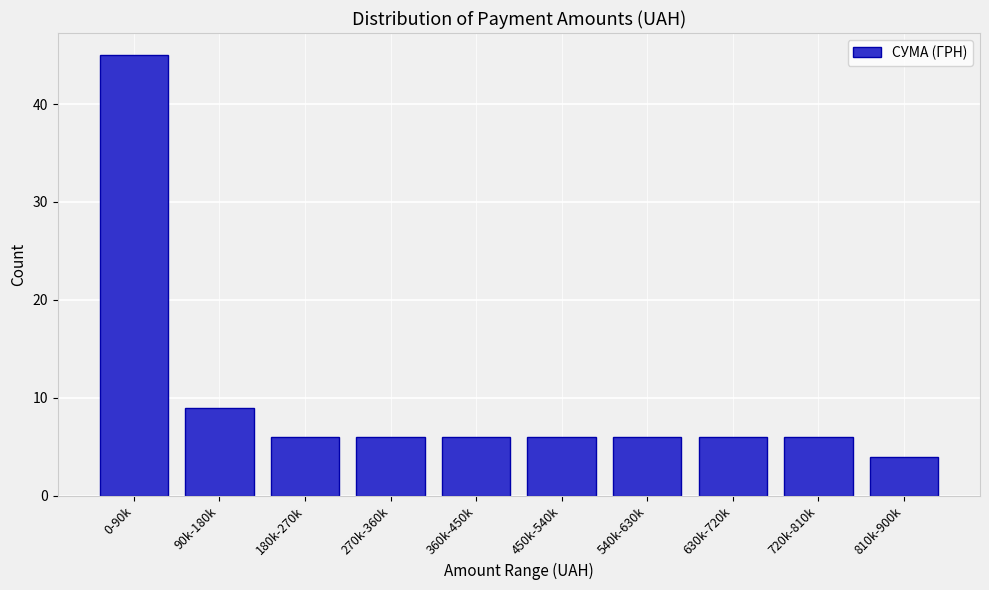

Reading right to left, what are all the values shown in this chart?

4	6	6	6	6	6	6	6	9	45